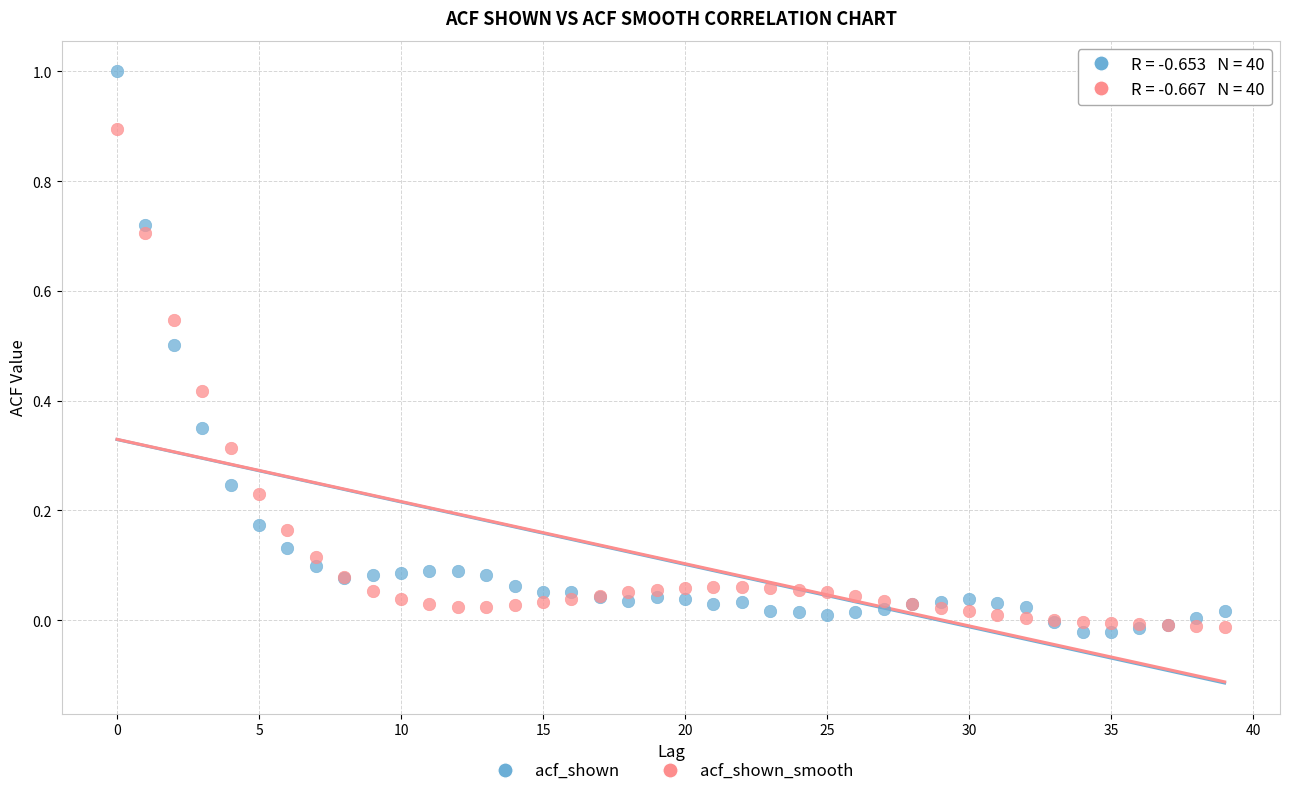

What are all the series names shown in the legend?

acf_shown, acf_shown_smooth